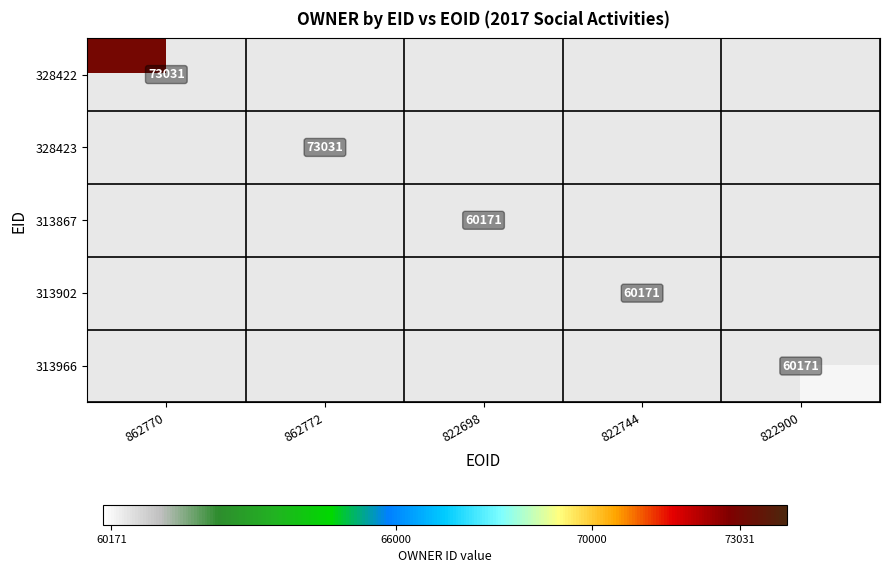

List the labels in order of 313867 value, largest first.

862770, 862772, 822698, 822744, 822900